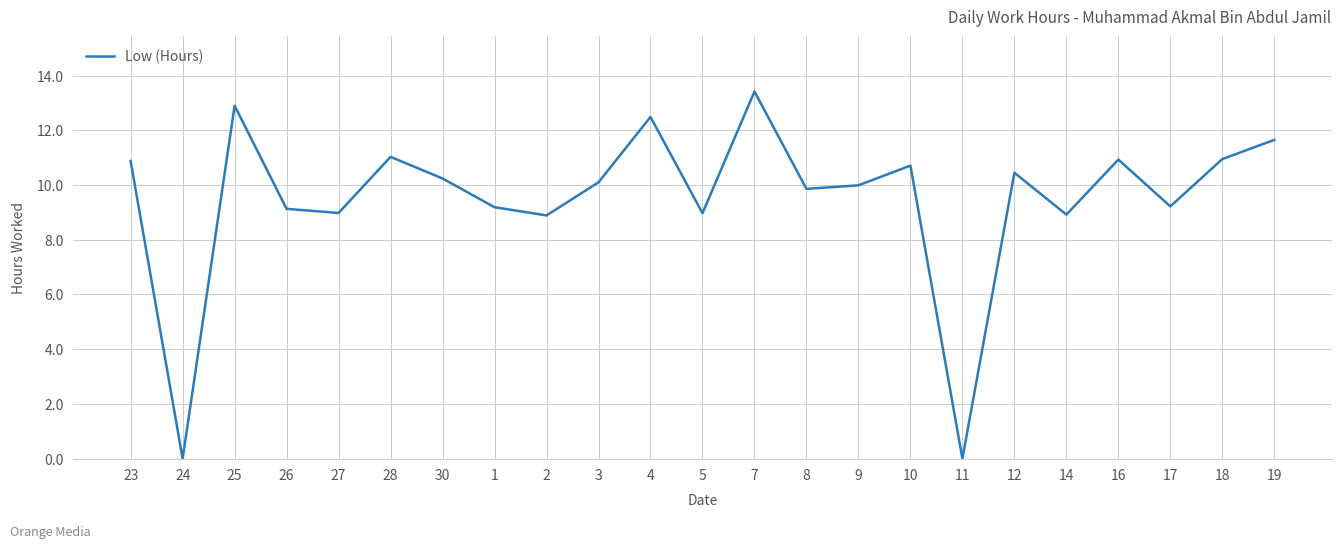

What is the change in value from 16 to 19?

+0.7